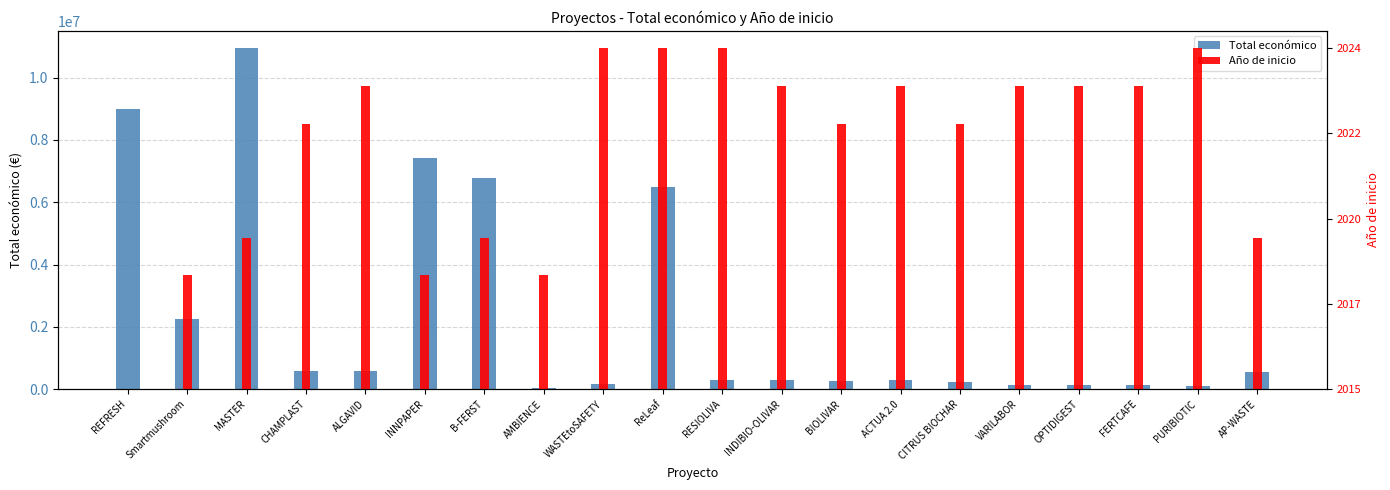

Which series changed the most between MASTER and BIOLIVAR?

Total económico